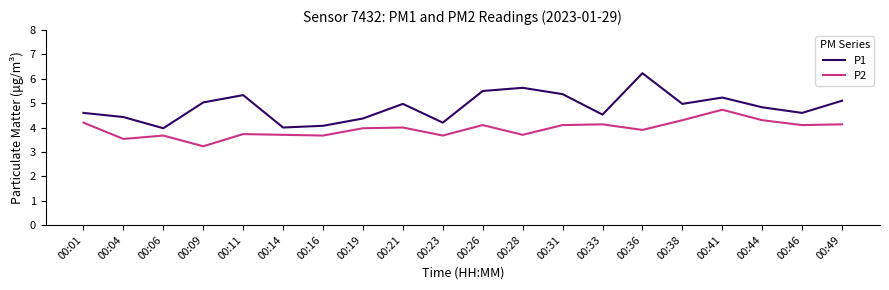

How many lines are shown in the chart?

2